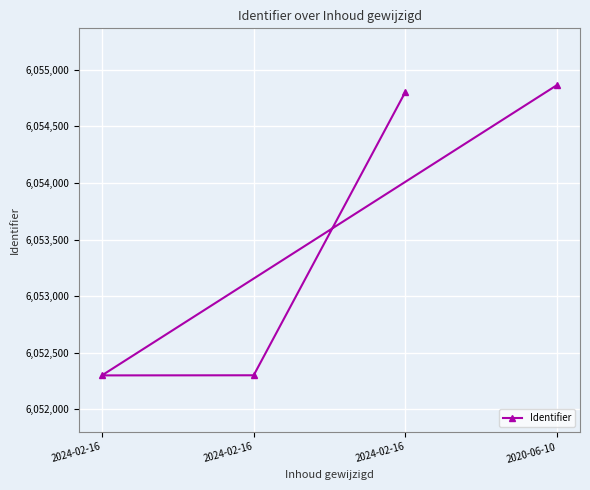

Rank the categories by value from highest to lowest.

2020-06-10, 2024-02-16, 2024-02-16, 2024-02-16